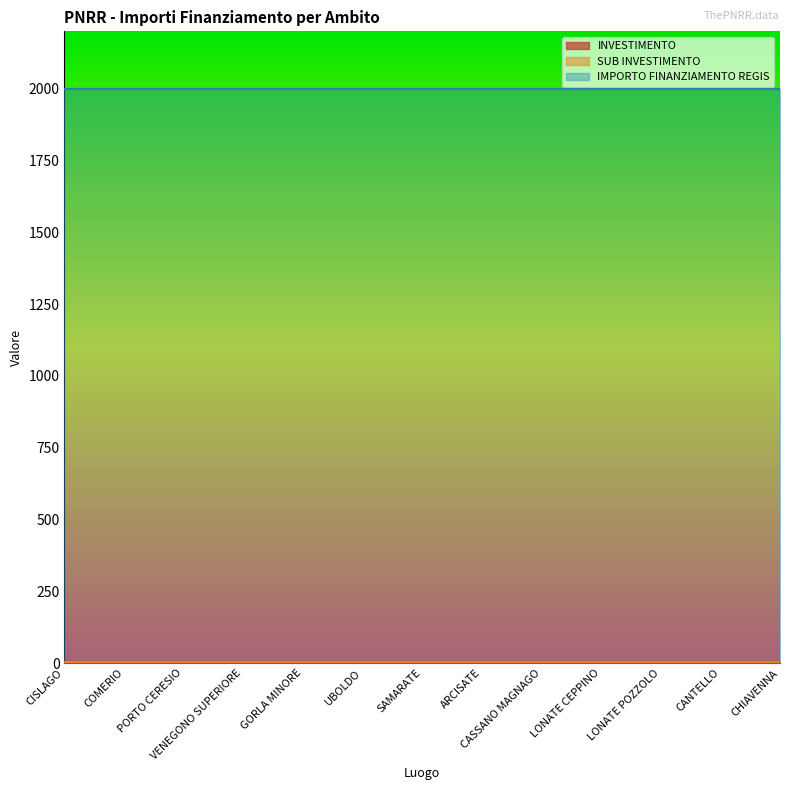

True or false: SUB INVESTIMENTO and IMPORTO FINANZIAMENTO REGIS cross at least once.

False